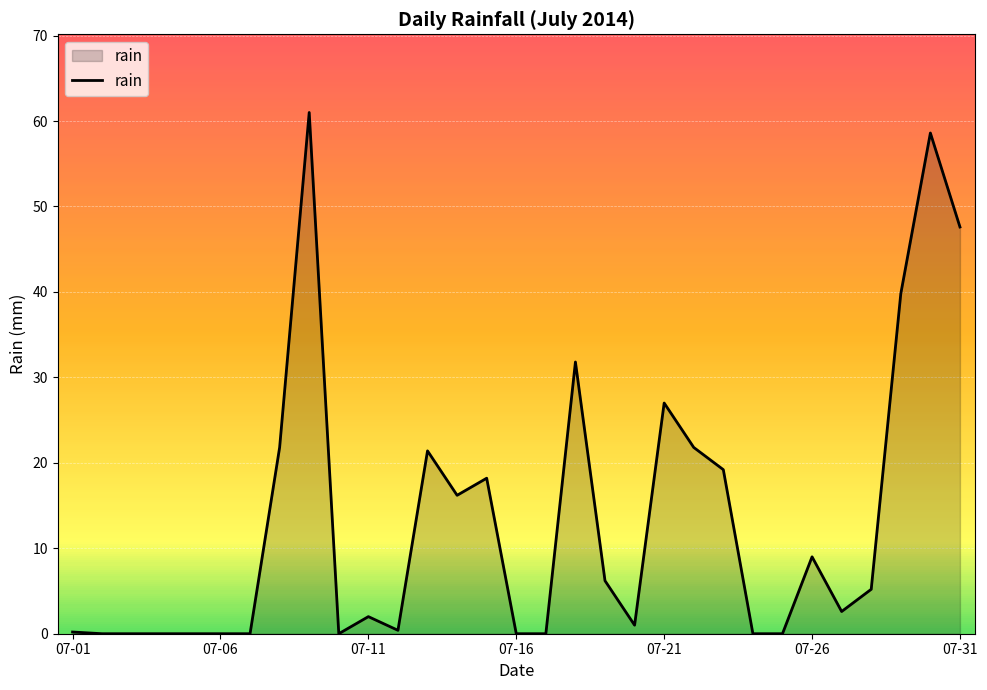

What is the maximum value shown in the chart?

61.0